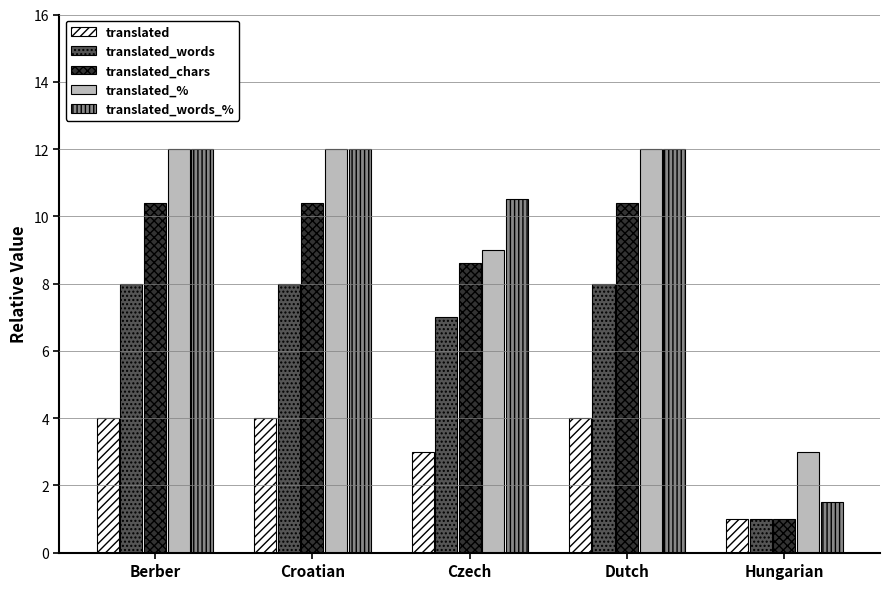

What is the maximum value shown in the chart?

12.0